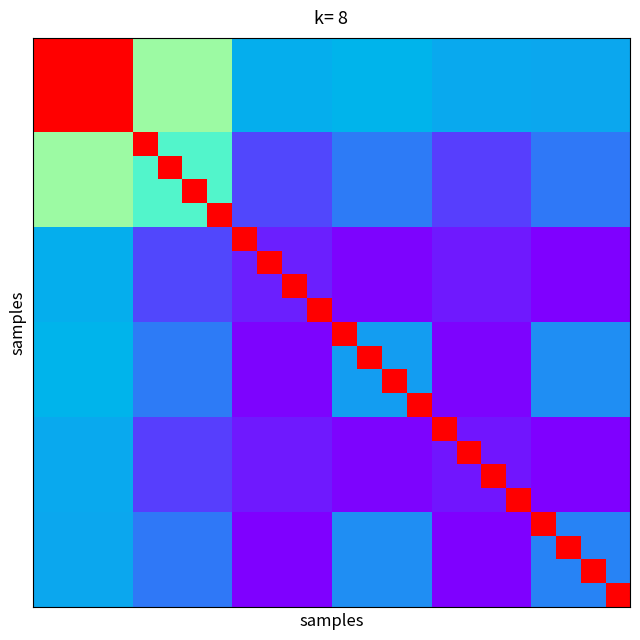

How many categories are shown in the chart?

24